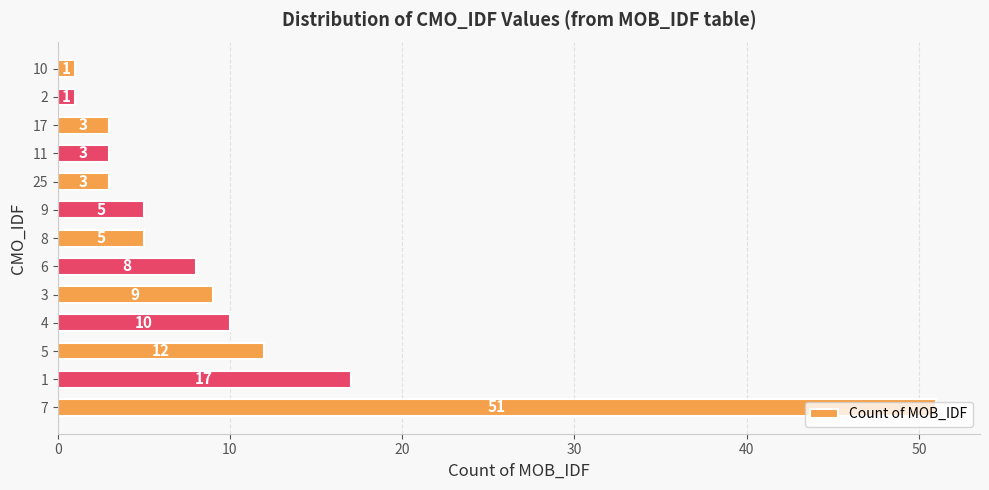

What is the difference between the maximum and minimum values?

50